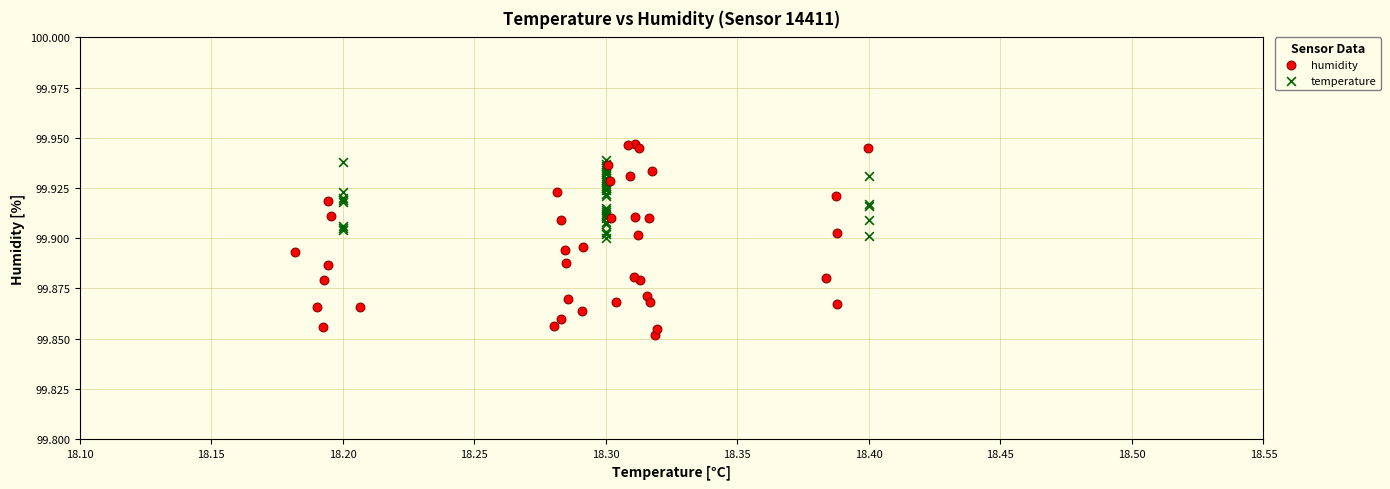

Which series has the widest spread of Y values?

humidity